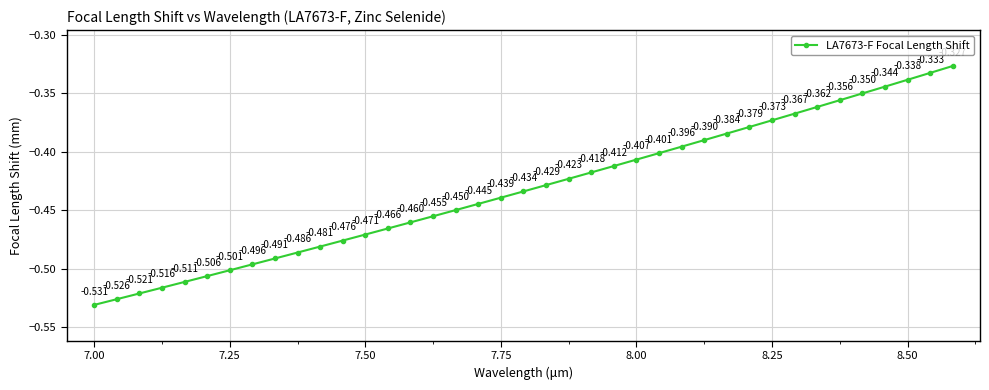

True or false: the data has more than 2 interior local peaks.

False